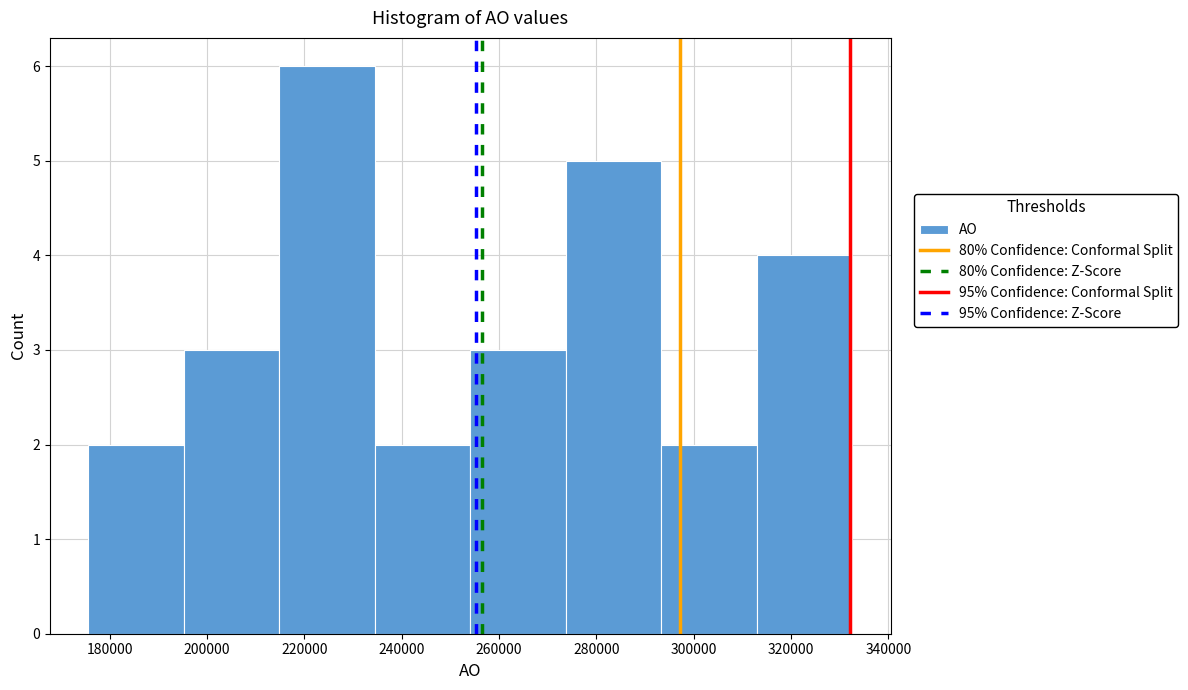

Reading left to right, transcribe this chart: for each bar, give the range it covers on the x-axis and its height. Neither the bar edges nor the heights are printed on the chart, so give them approximately, as read against the axes.

176000 to 196000: 2
196000 to 214000: 3
214000 to 234000: 6
234000 to 254000: 2
254000 to 274000: 3
274000 to 294000: 5
294000 to 312000: 2
312000 to 332000: 4